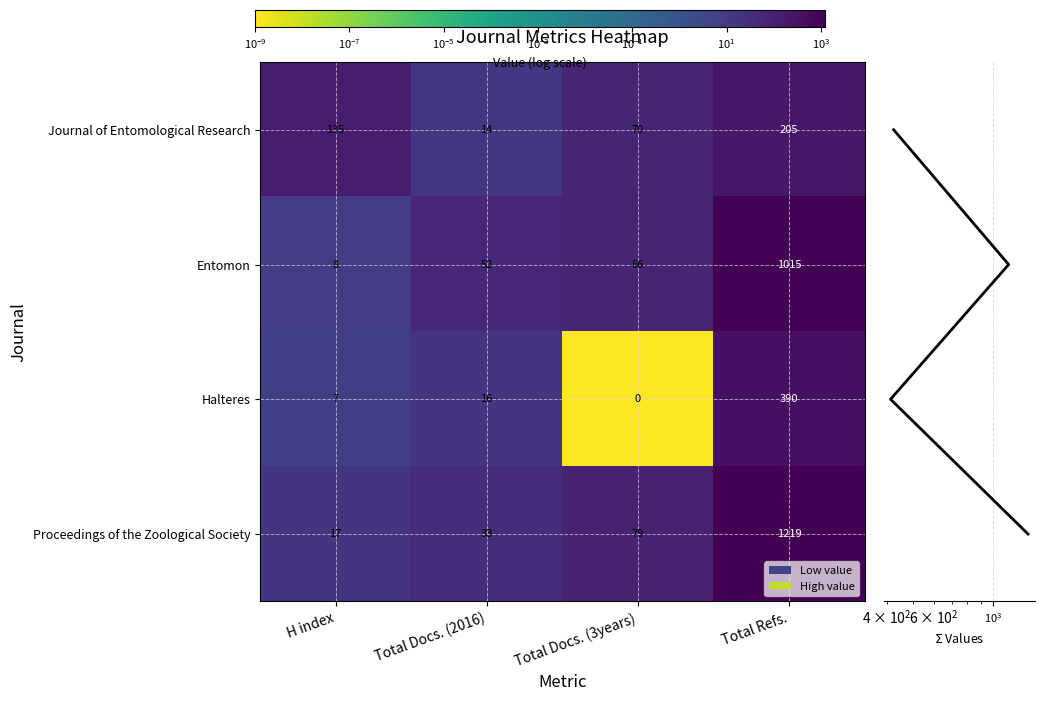

Which series has the largest range (max minus min)?

Proceedings of the Zoological Society